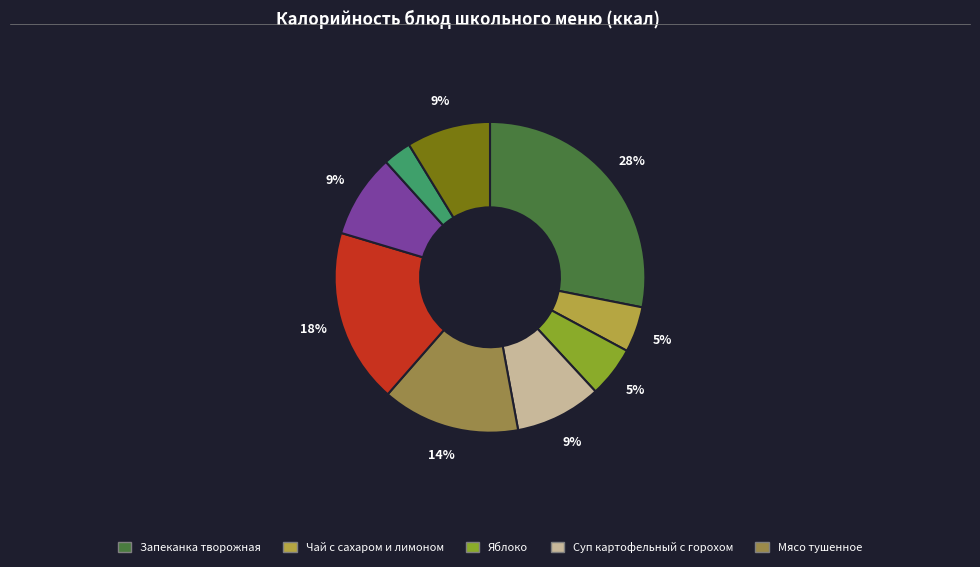

Count the number of slices in the pie.

9